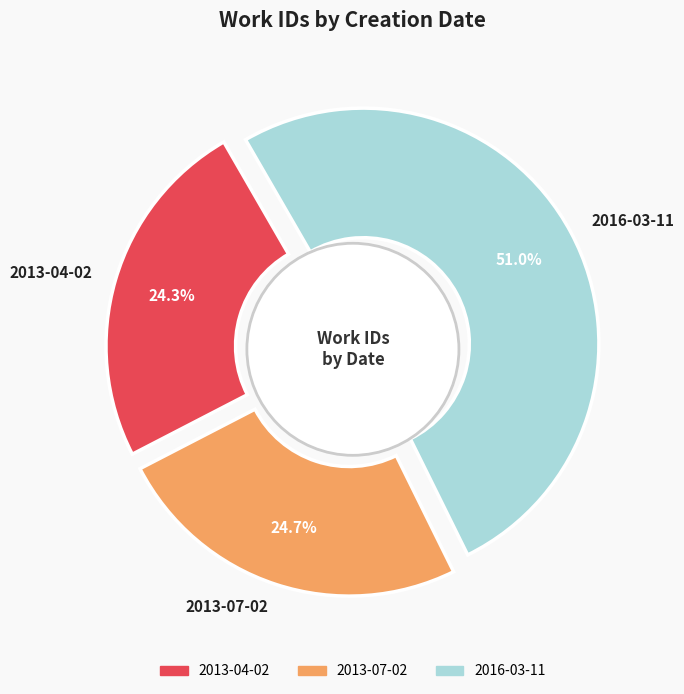

True or false: 2013-04-02 accounts for 17% of the total.

False